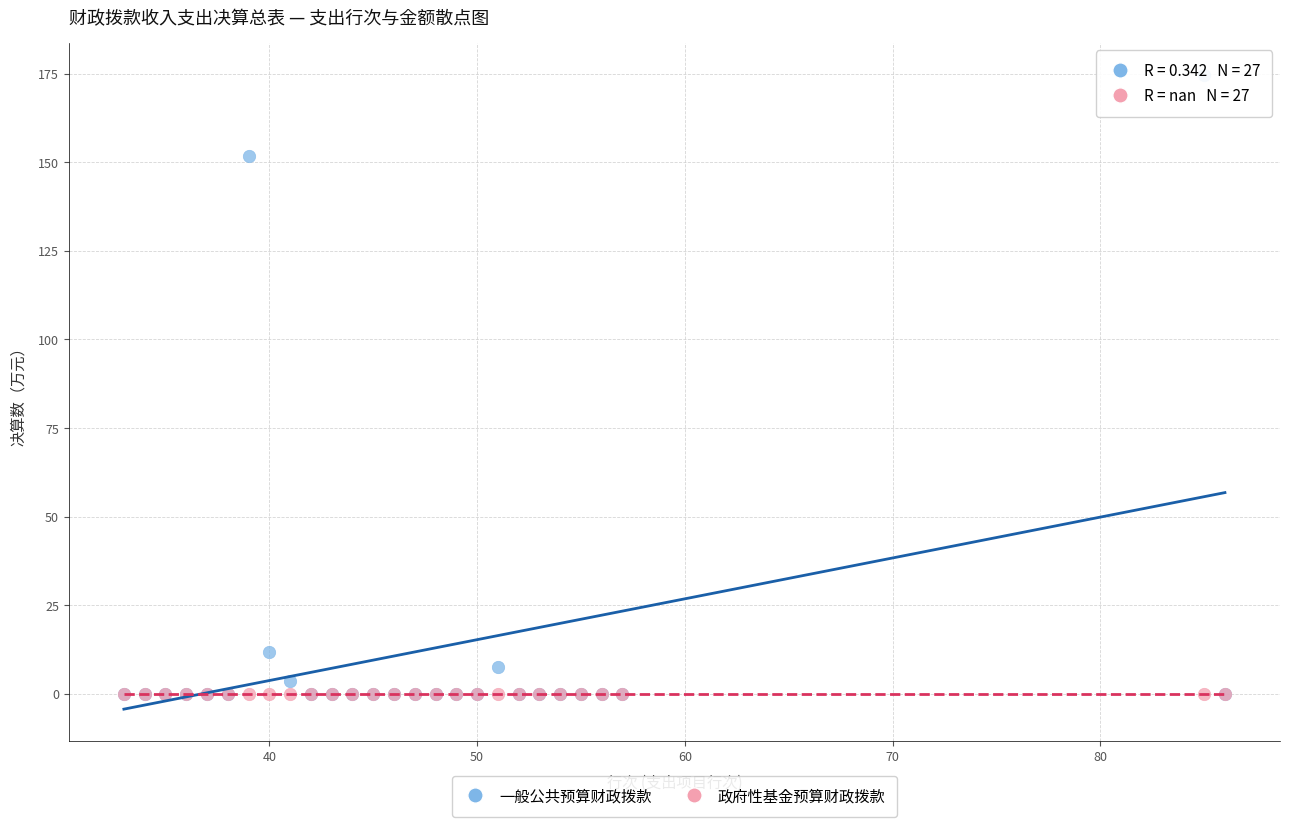

In the 一般公共预算财政拨款 series, what Y value is closest to 87?

151.7